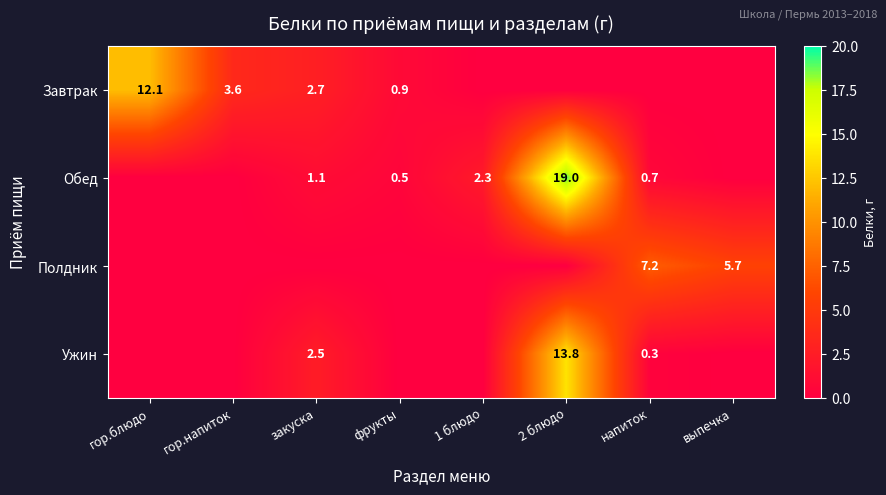

Is it true that Ужин equals 0.5 at напиток?

False